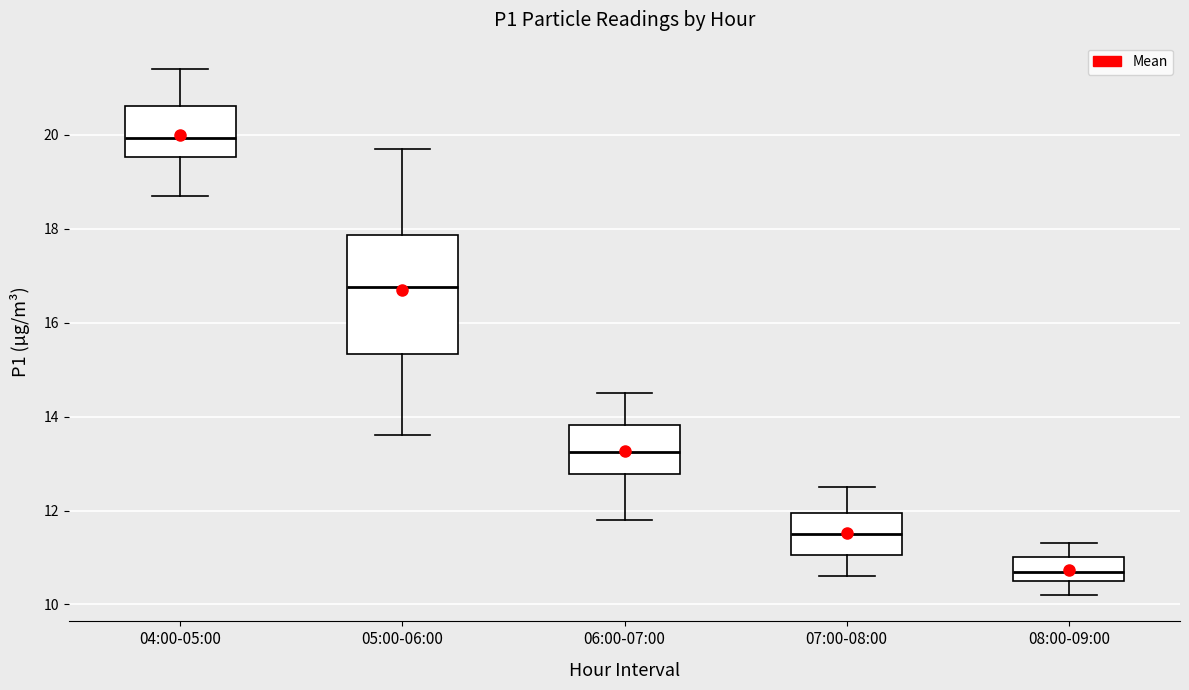

Which box is the tallest, from its lower edge to its upper edge?

05:00-06:00